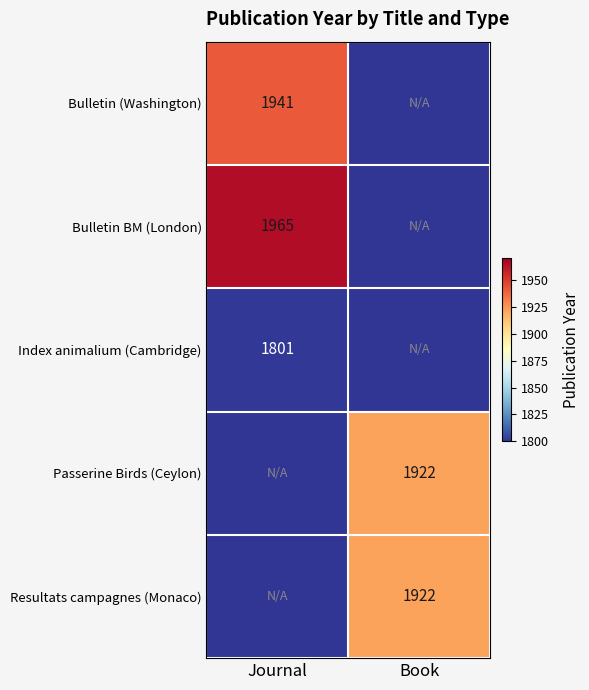

Is the value of Passerine Birds (Ceylon) at Book greater than the value of Index animalium (Cambridge) at Journal?

Yes